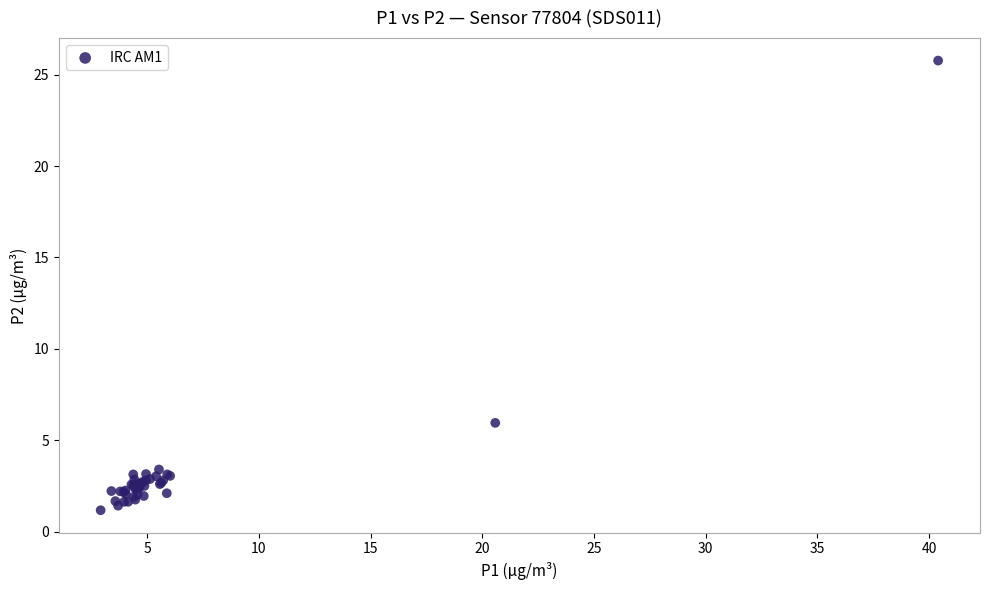

What Y value in the scatter plot is closest to 13?

6.0